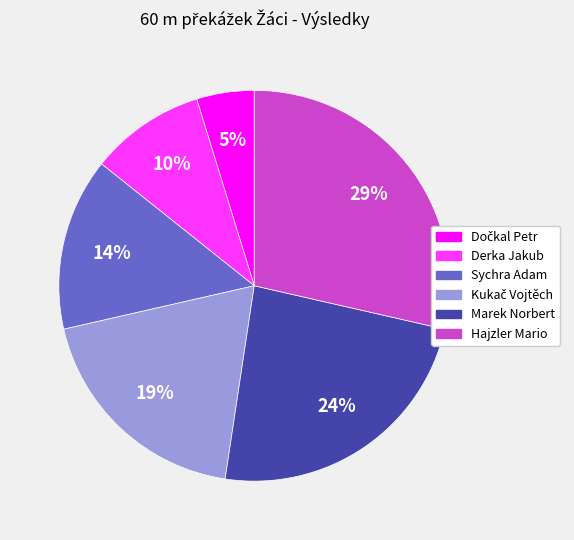

Is there any slice that represents more than half of the pie?

No